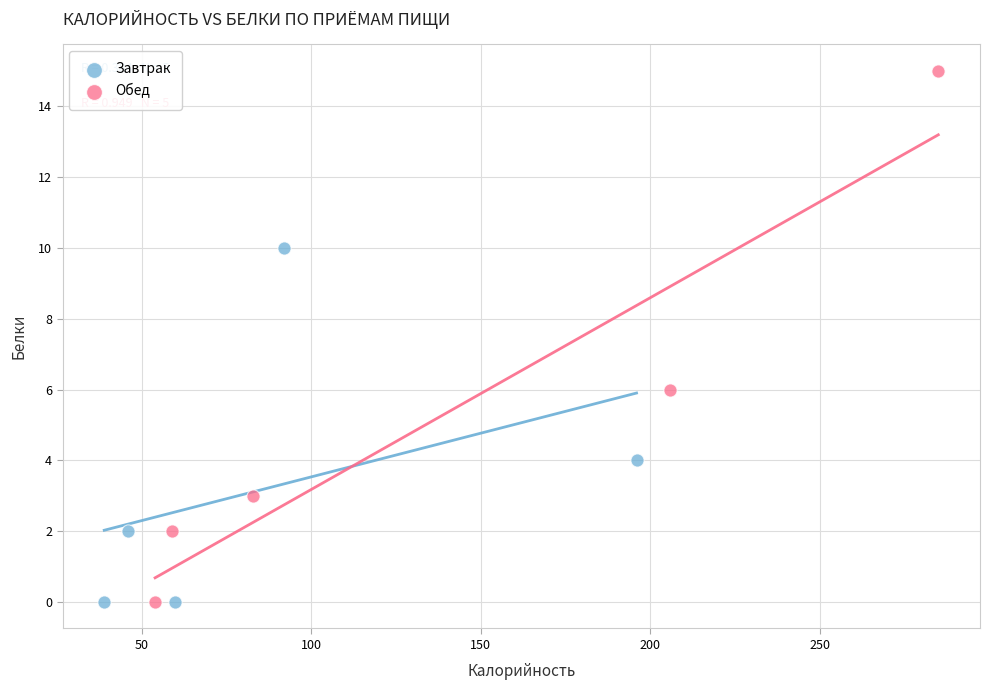

Which series has the largest Y range (max minus min)?

Обед